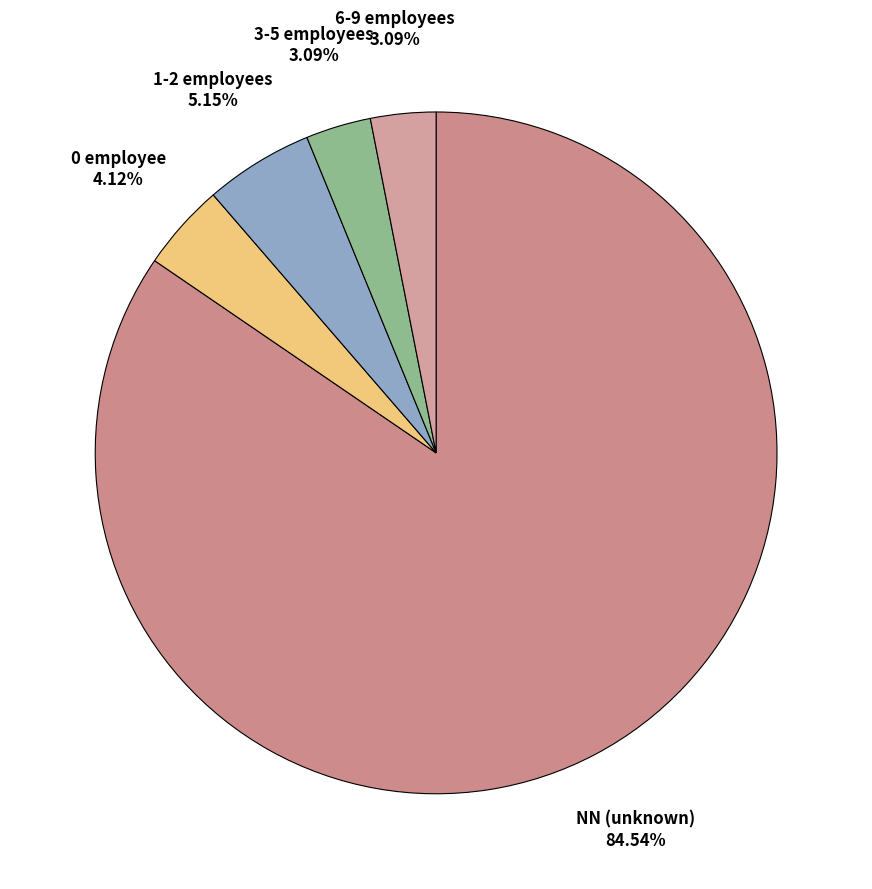

How many segments does this pie chart have?

5